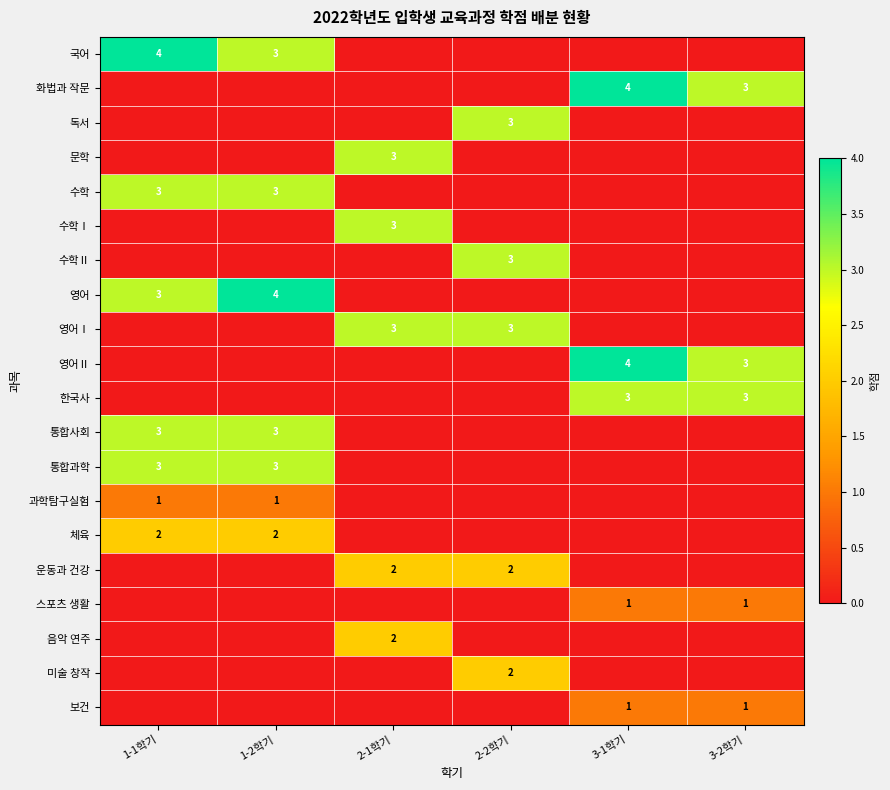

True or false: 스포츠 생활 has a value of 2 at 3-2학기.

False